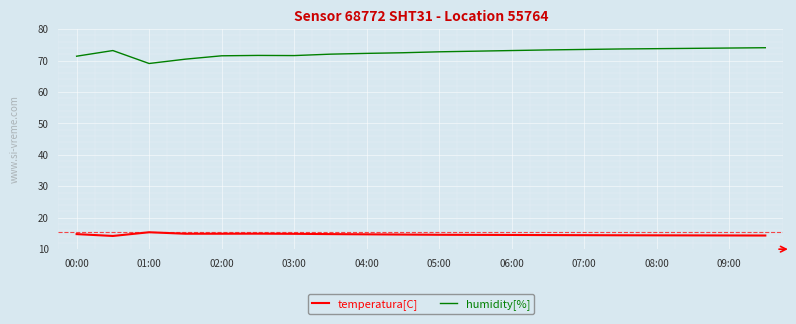

What is the greatest value displayed?

74.1